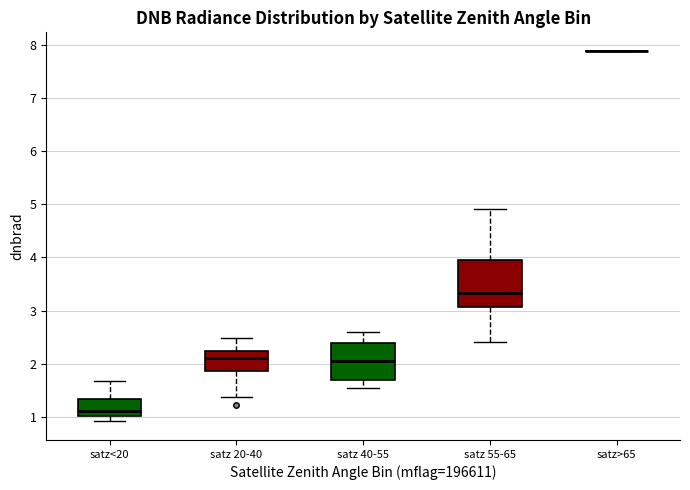

Reading left to right, read every box against the y-axis: the position of its median line, the range the box covers, and the ends of its whiskers. The values are not printed on the chart, so give them approximately, as read against the axis.

satz<20: median 1.1, box 1.0 to 1.3, whiskers 0.9 to 1.7
satz 20-40: median 2.1, box 1.9 to 2.2, whiskers 1.4 to 2.5
satz 40-55: median 2.1, box 1.7 to 2.4, whiskers 1.5 to 2.6
satz 55-65: median 3.3, box 3.1 to 4.0, whiskers 2.4 to 4.9
satz>65: box collapsed to a line at 7.9, whiskers 7.9 to 7.9